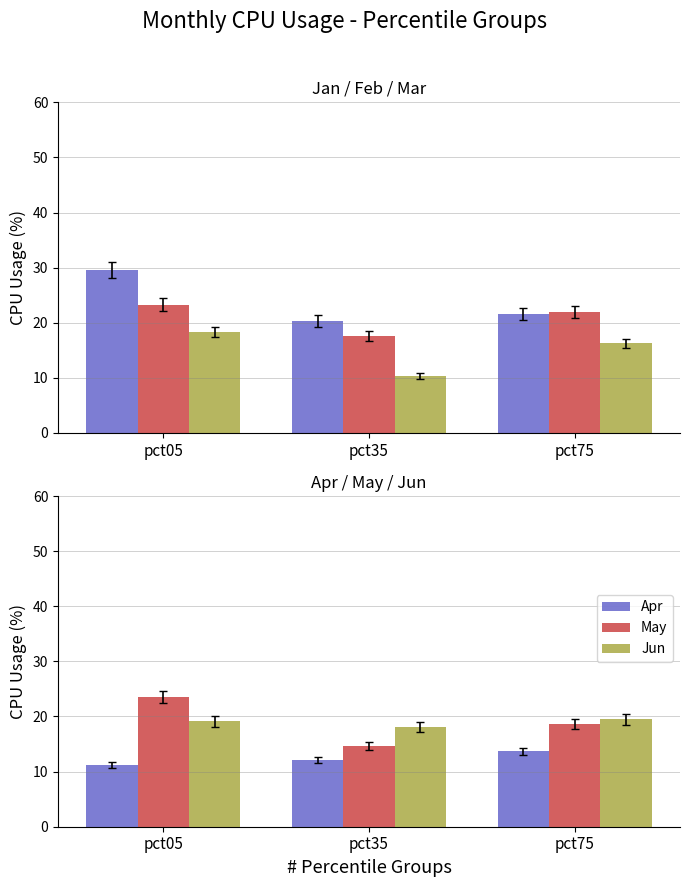

Count the number of categories in the chart.

3